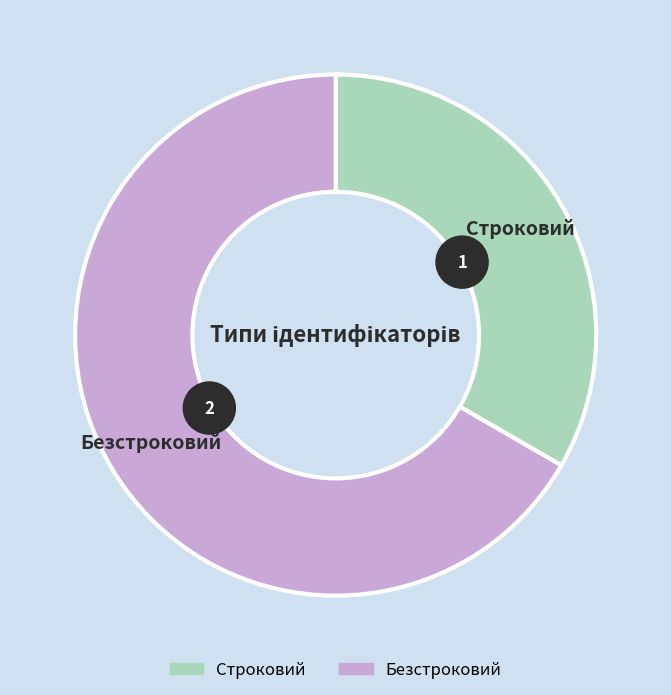

To the nearest percent, what is the difference between the largest and smallest slice percentages?

33%